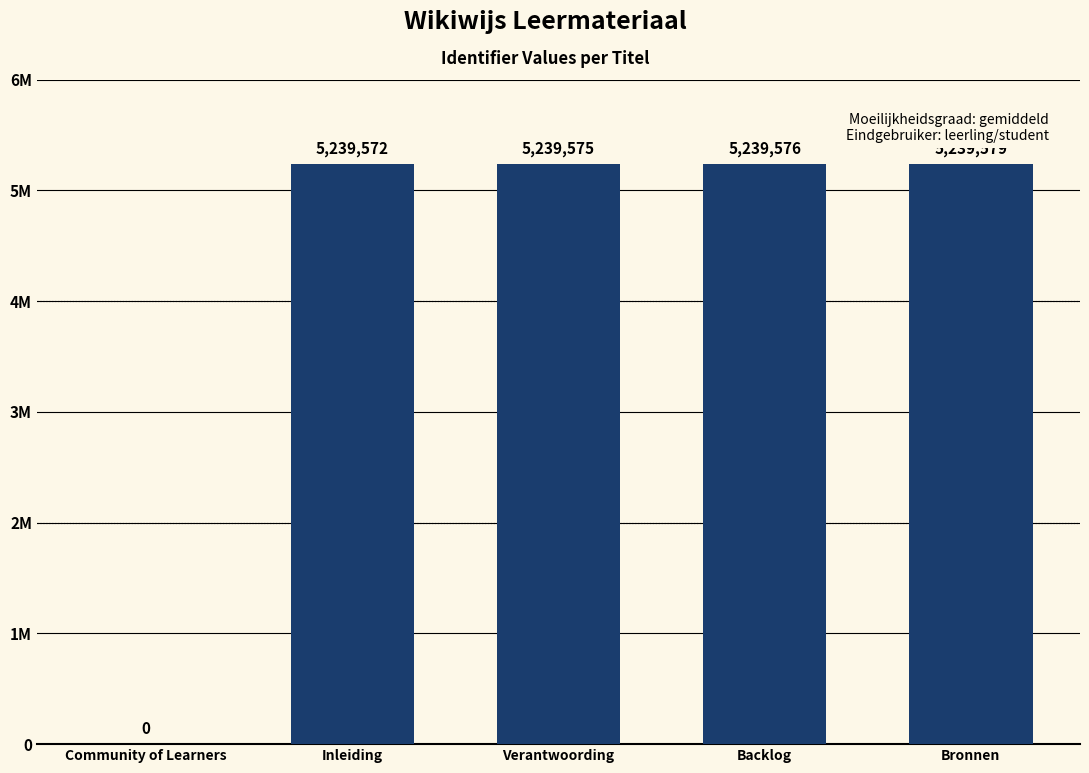

What is the difference between the second highest and second lowest values?

4